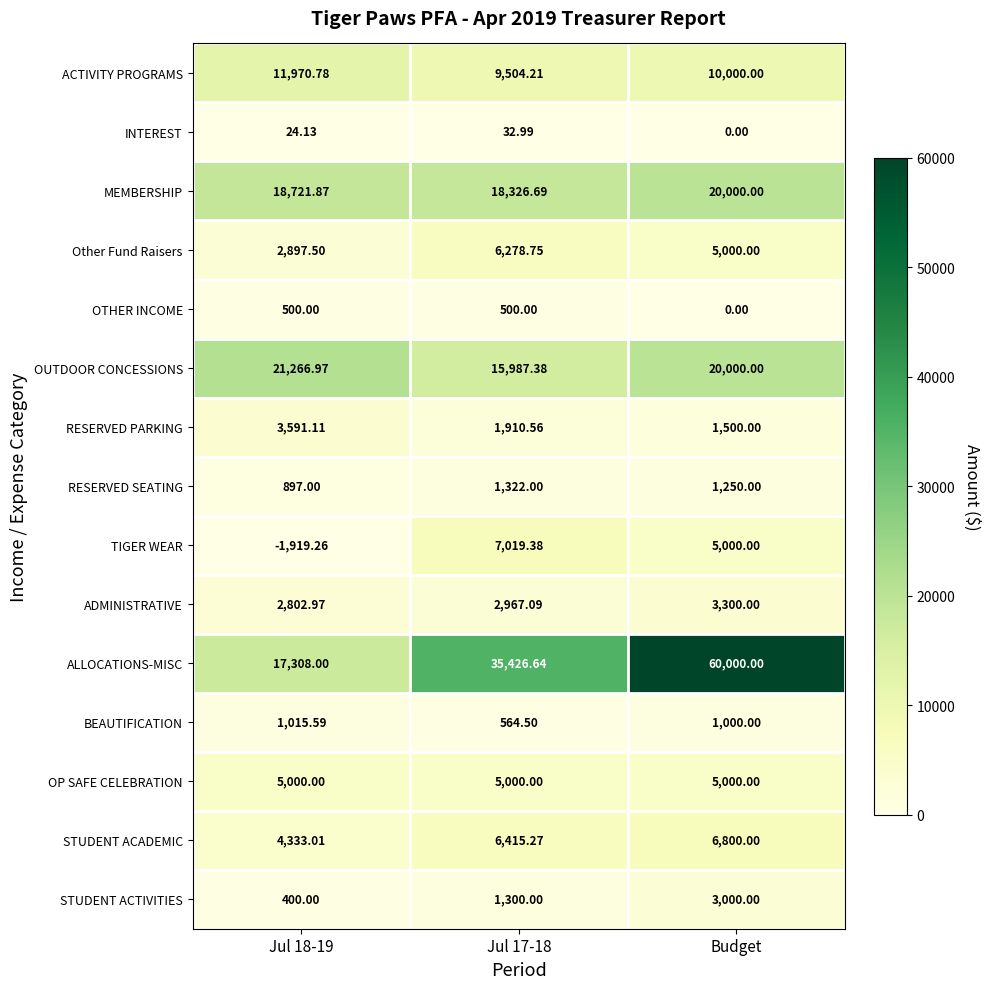

Which category has the highest value across all series?

Budget